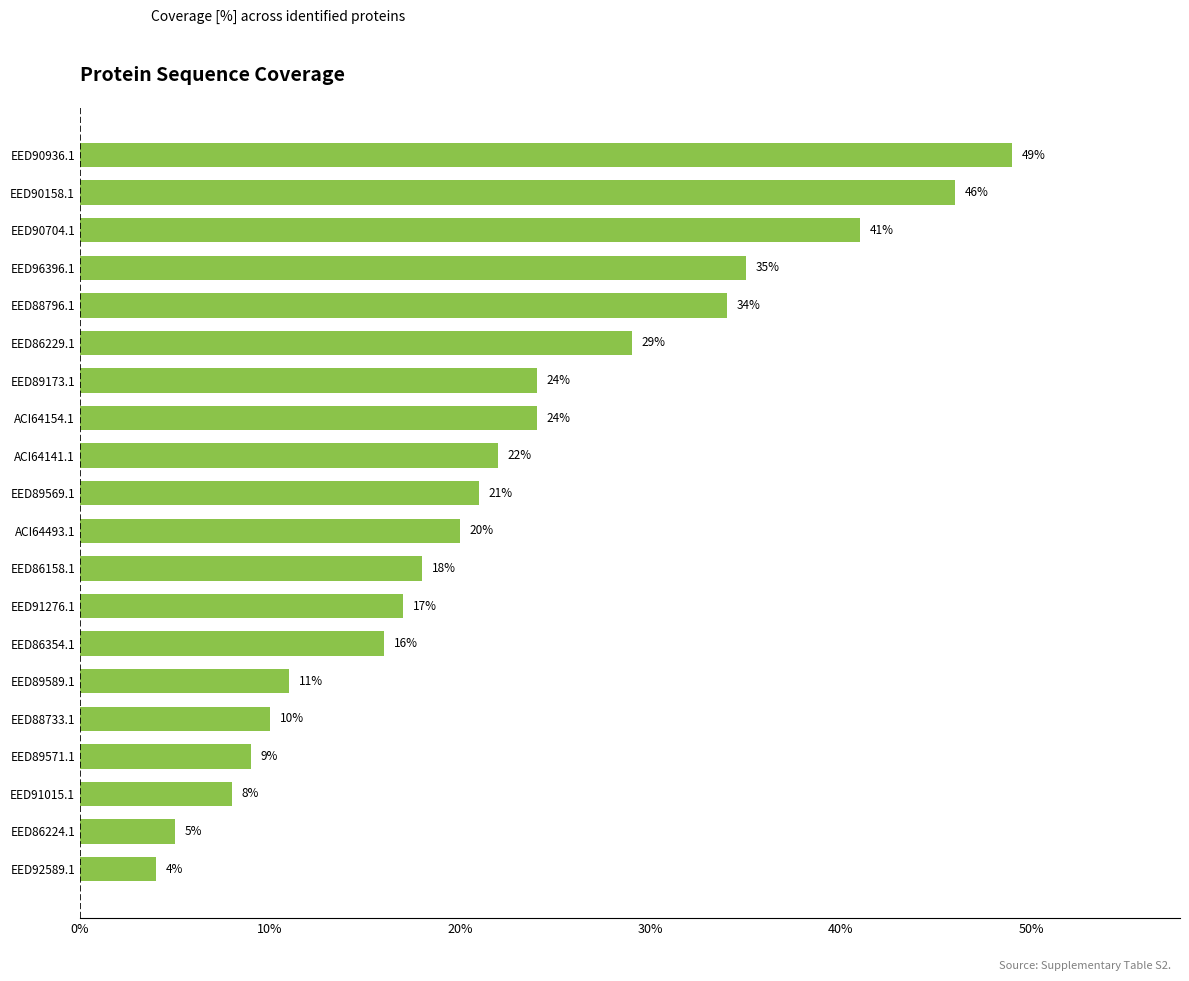

Reading bottom to top, what are all the values shown in this chart?

EED92589.1=4	EED86224.1=5	EED91015.1=8	EED89571.1=9	EED88733.1=10	EED89589.1=11	EED86354.1=16	EED91276.1=17	EED86158.1=18	ACI64493.1=20	EED89569.1=21	ACI64141.1=22	ACI64154.1=24	EED89173.1=24	EED86229.1=29	EED88796.1=34	EED96396.1=35	EED90704.1=41	EED90158.1=46	EED90936.1=49